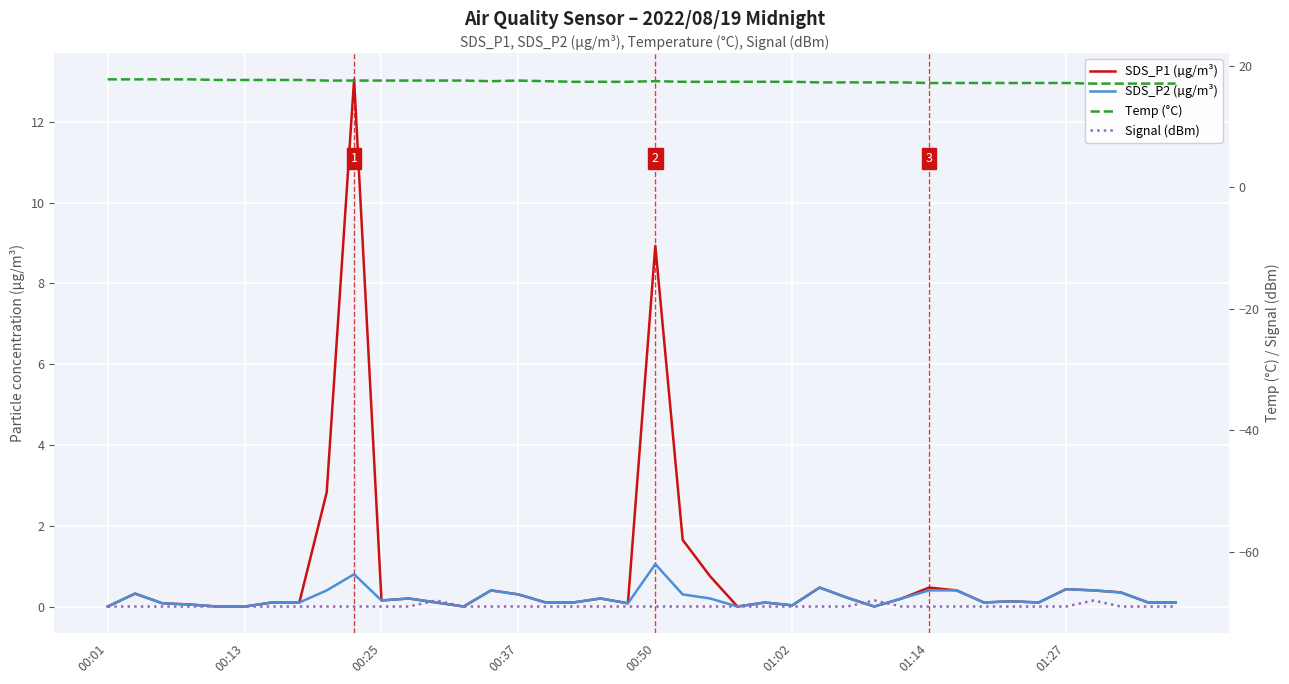

True or false: SDS_P2 (µg/m³) has more than 0 points higher than both neighbors.

True